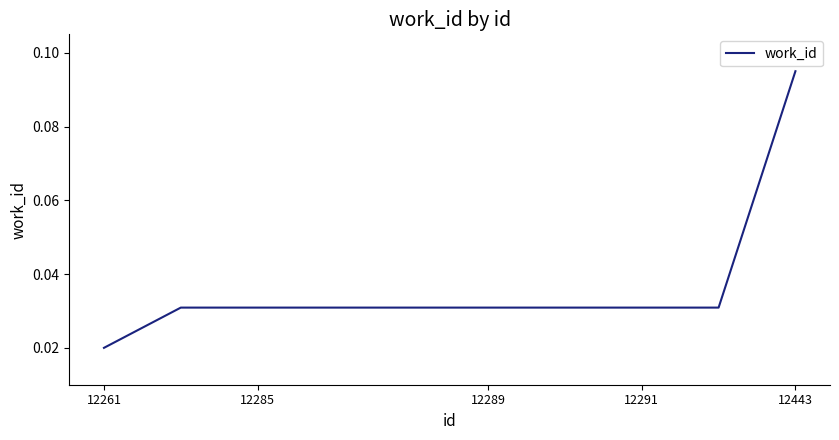

Does the chart have visible grid lines?

No